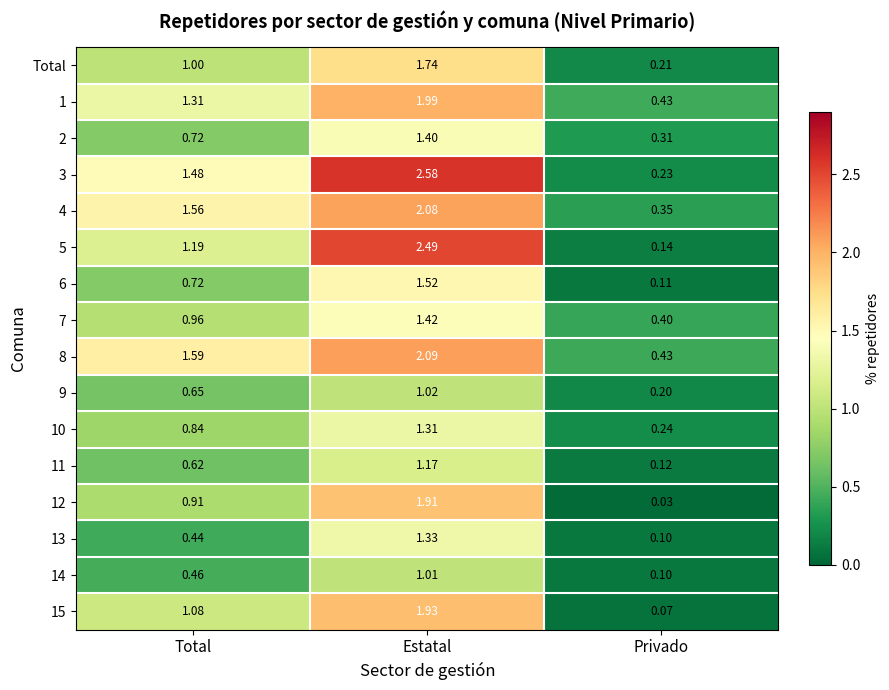

Rank the categories by 7 value from highest to lowest.

Estatal, Total, Privado